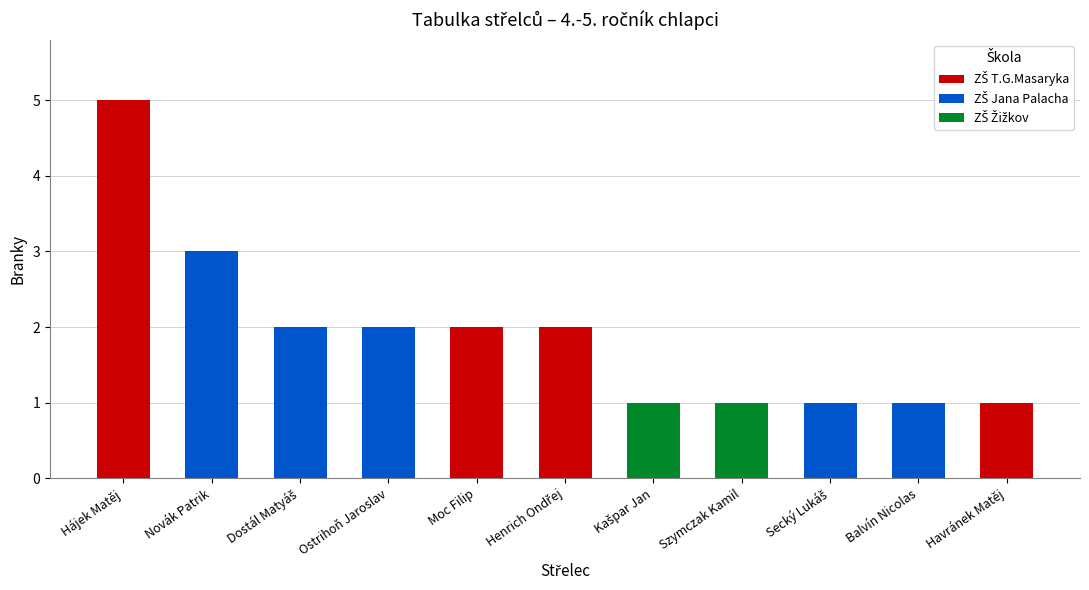

What is the ratio of the value at Szymczak Kamil to the value at Balvín Nicolas?

1.0